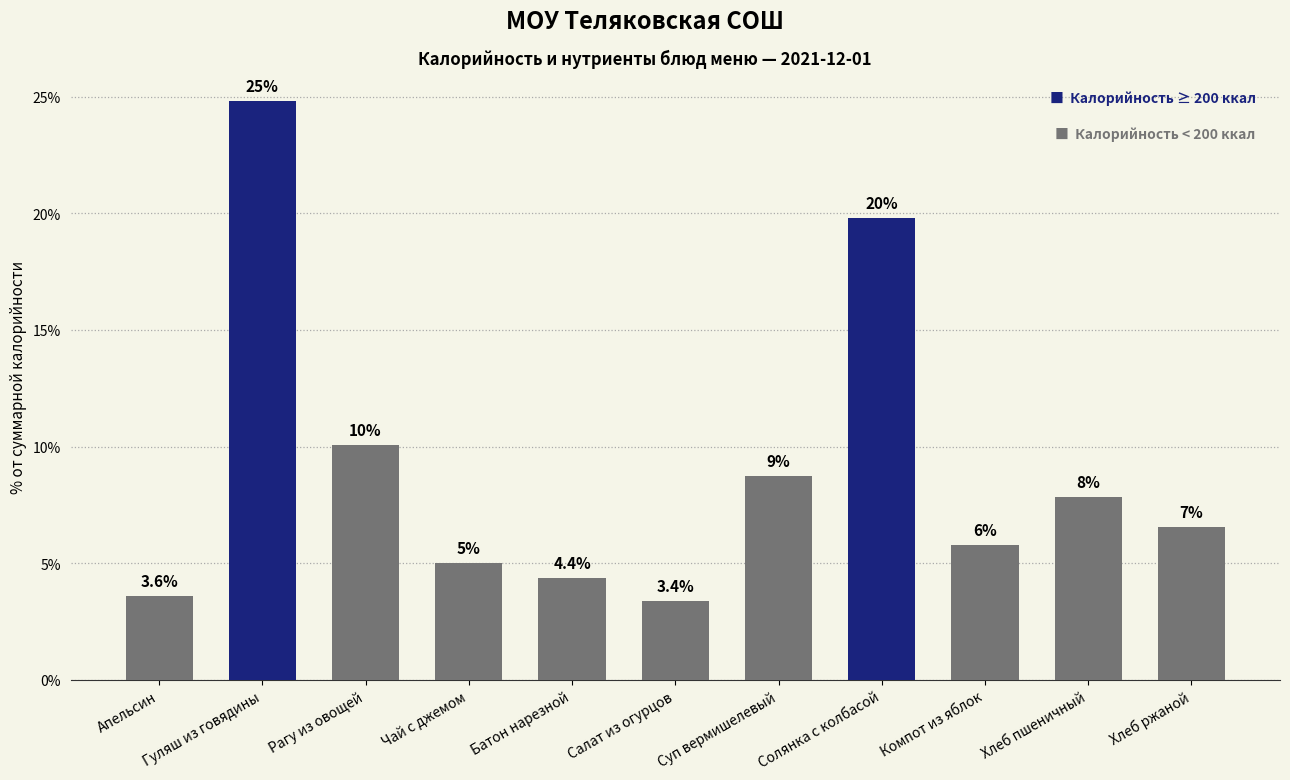

List the labels in order of value, smallest first.

Салат из огурцов, Апельсин, Батон нарезной, Чай с джемом, Компот из яблок, Хлеб ржаной, Хлеб пшеничный, Суп вермишелевый, Рагу из овощей, Солянка с колбасой, Гуляш из говядины